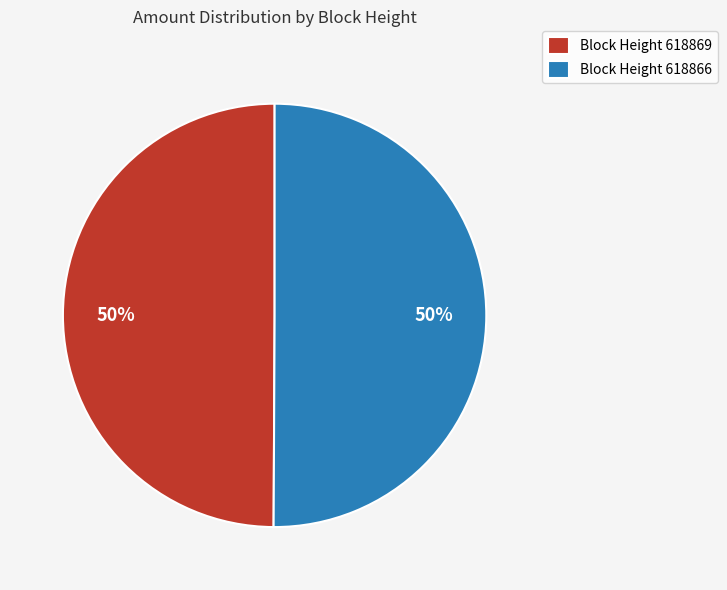

To the nearest percent, what is the combined percentage of Block Height 618866 and Block Height 618869?

100%